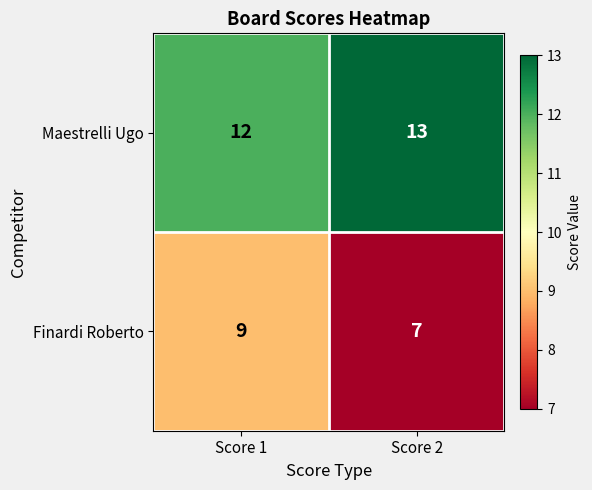

Reading left to right, transcribe all the data shown in this chart.

Maestrelli Ugo: 12	13
Finardi Roberto: 9	7